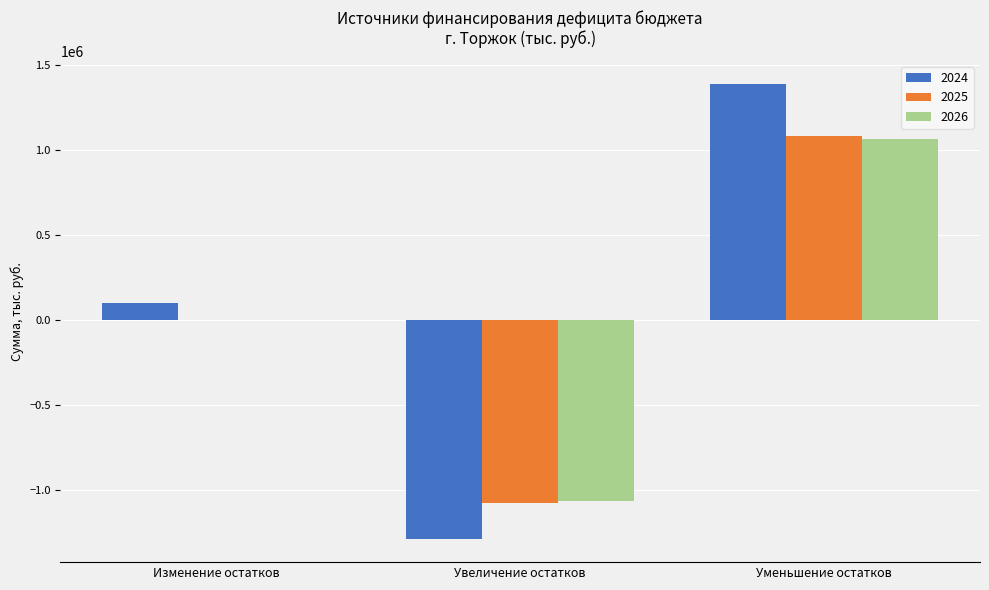

At which label is 2026 closest to 0?

Изменение остатков